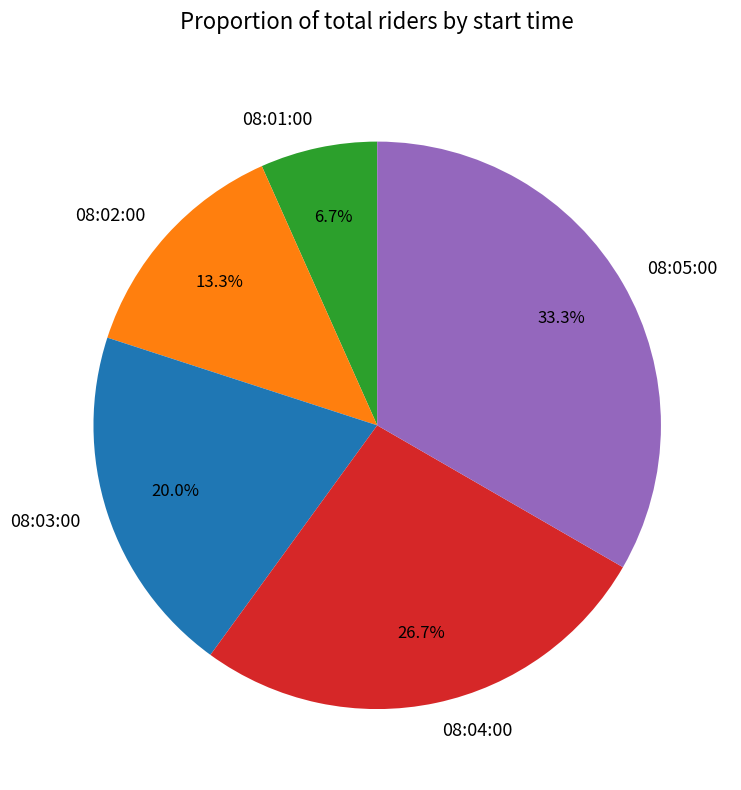

Between 08:04:00 and 08:02:00, which is larger?

08:04:00